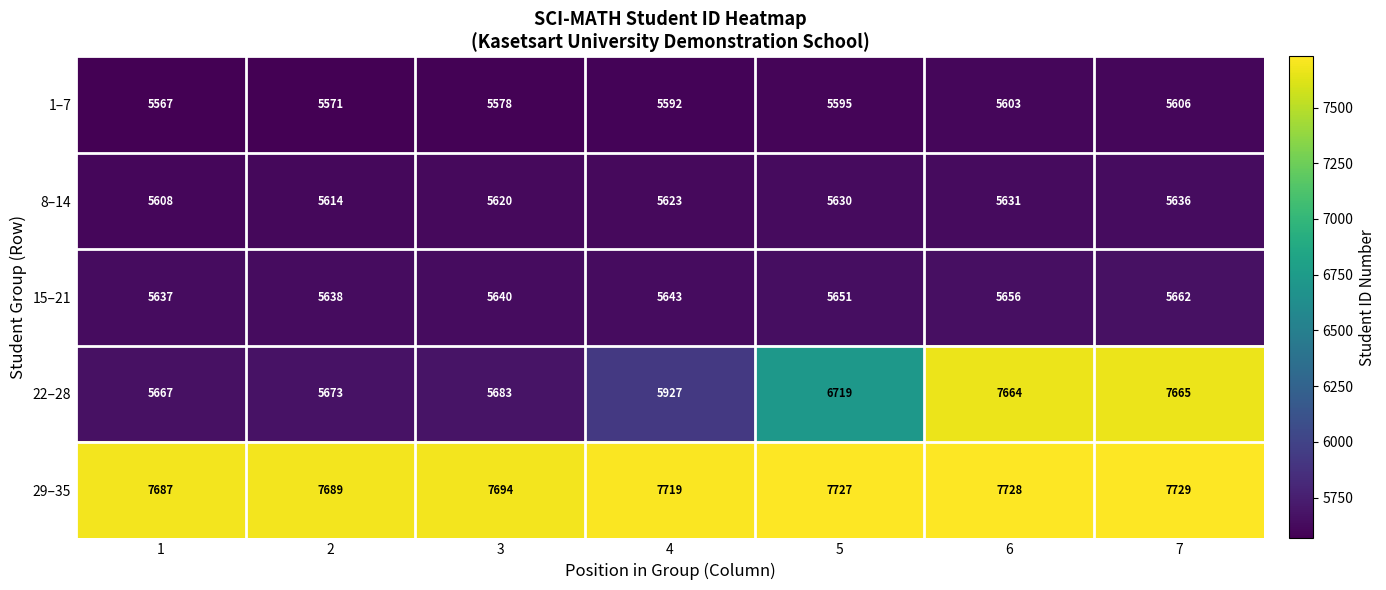

What is the difference between the maximum and minimum values in the 29–35 series?

42